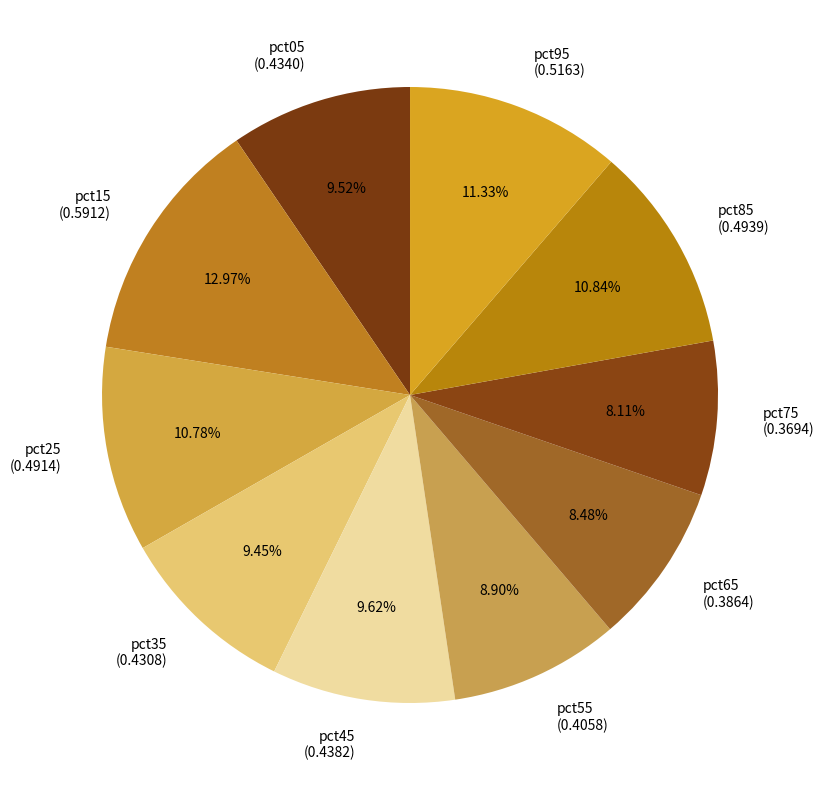

What is the largest slice in the pie chart?

pct15